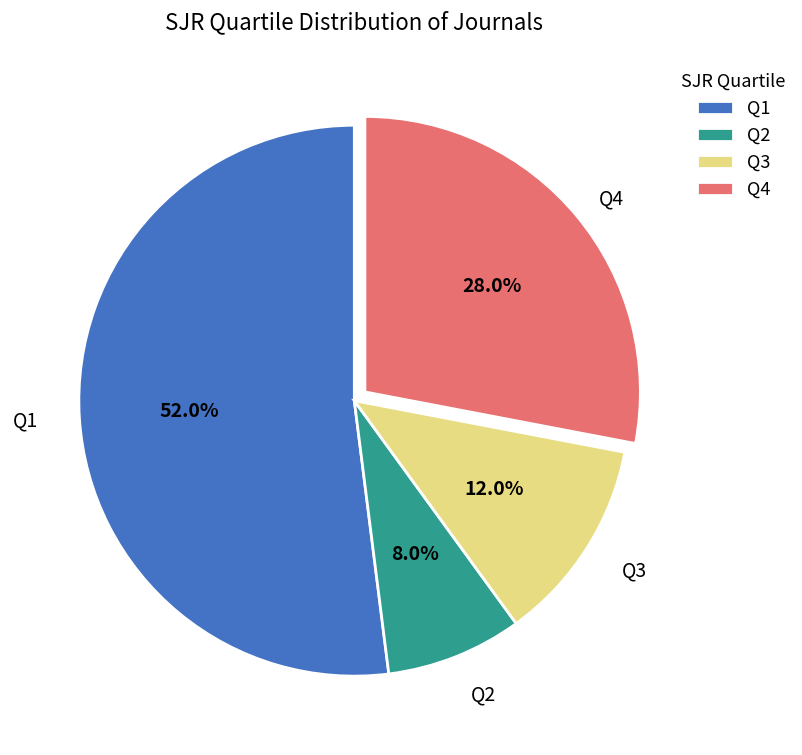

What is the majority slice?

Q1